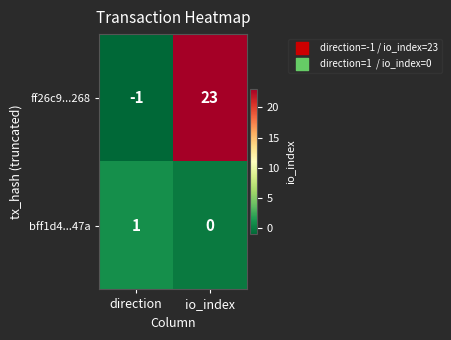

What is the sum of the ff26c9...268 values at io_index and direction?

22